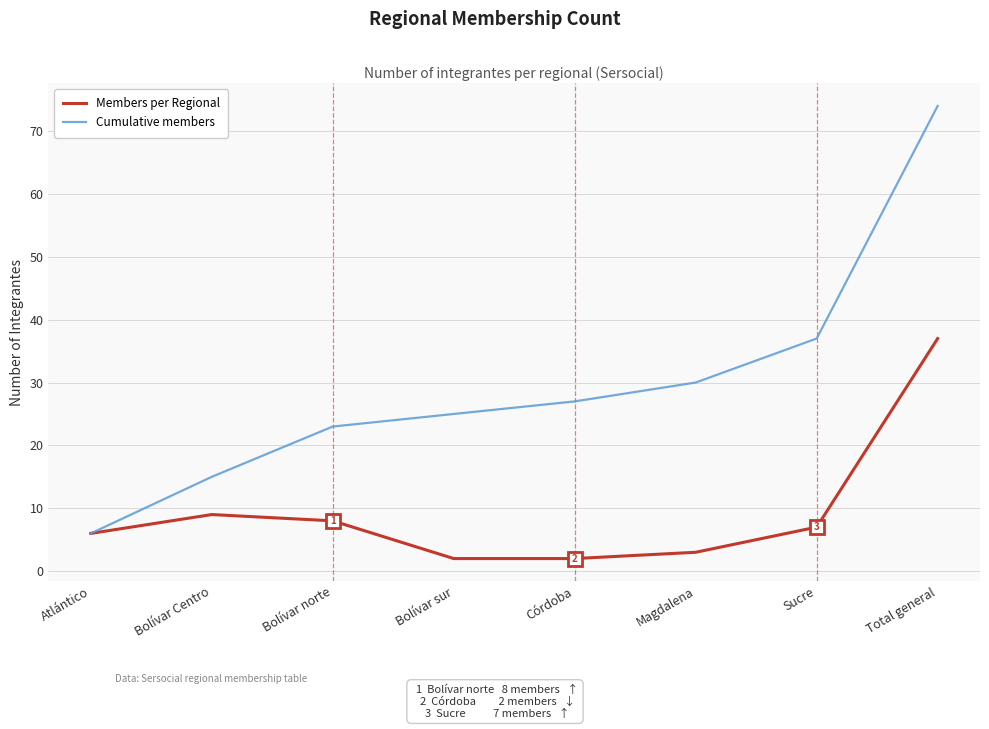

Reading right to left, transcribe all the data shown in this chart.

Members per Regional: 37	7	3	2	2	8	9	6
Cumulative members: 74	37	30	27	25	23	15	6